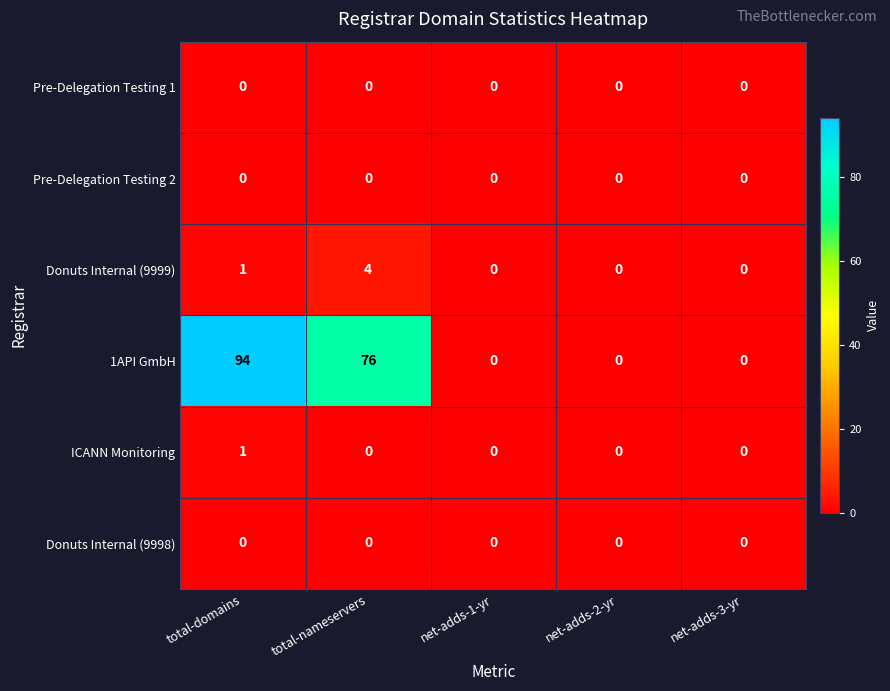

At which category does the chart reach its peak across all series?

total-domains